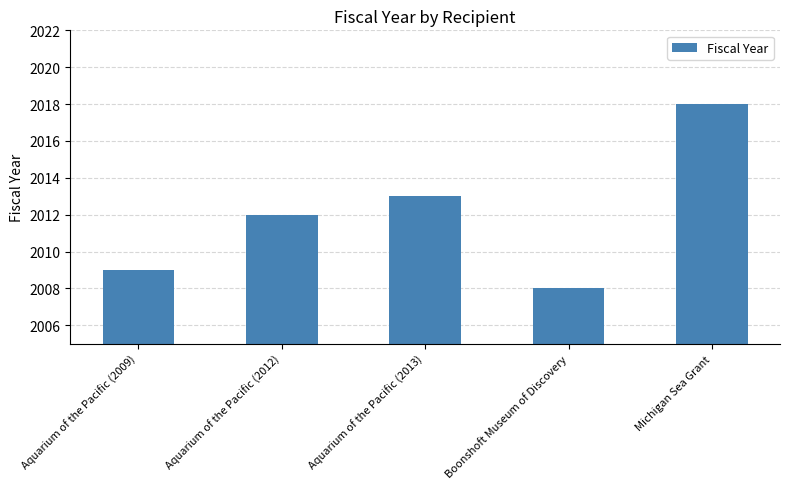

Which has a higher value, Aquarium of the Pacific (2013) or Aquarium of the Pacific (2012)?

Aquarium of the Pacific (2013)